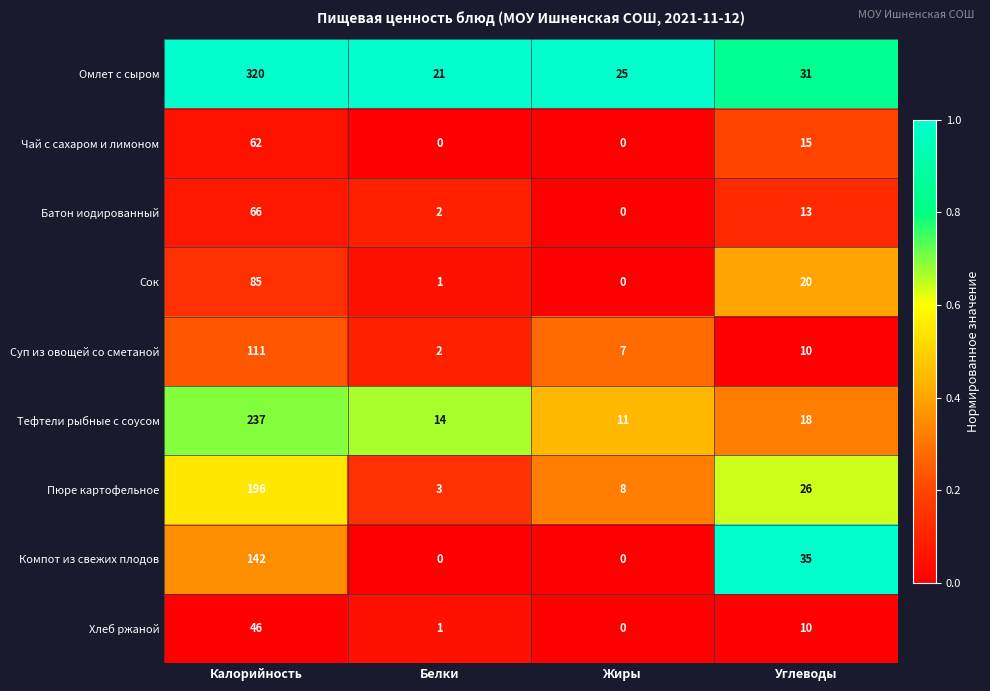

Rank the series by their maximum value, from highest to lowest.

Омлет с сыром, Тефтели рыбные с соусом, Пюре картофельное, Компот из свежих плодов, Суп из овощей со сметаной, Сок, Батон иодированный, Чай с сахаром и лимоном, Хлеб ржаной